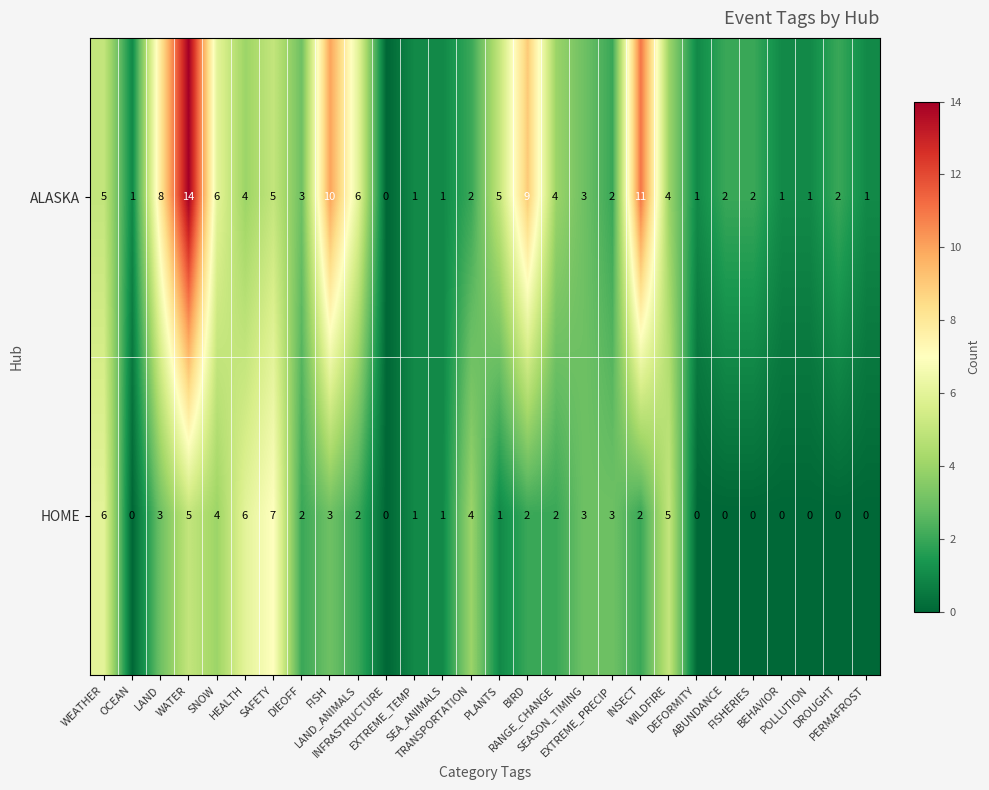

What is the highest value of the HOME series?

7